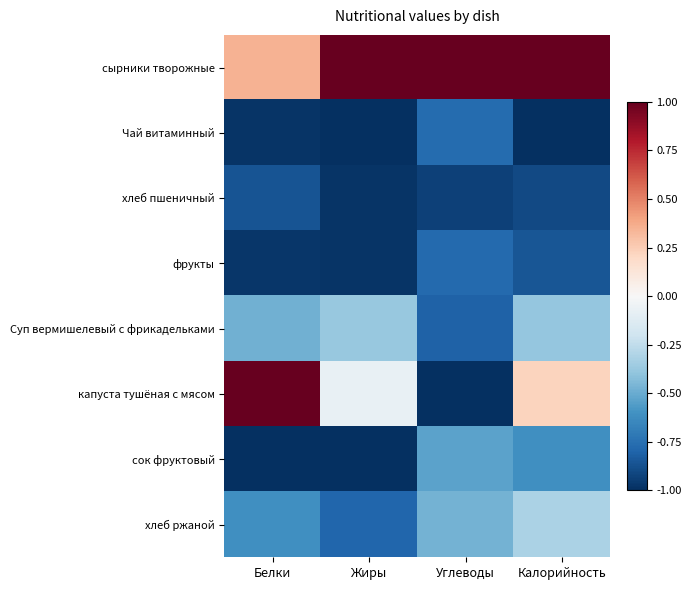

How many data points does each series have?

4